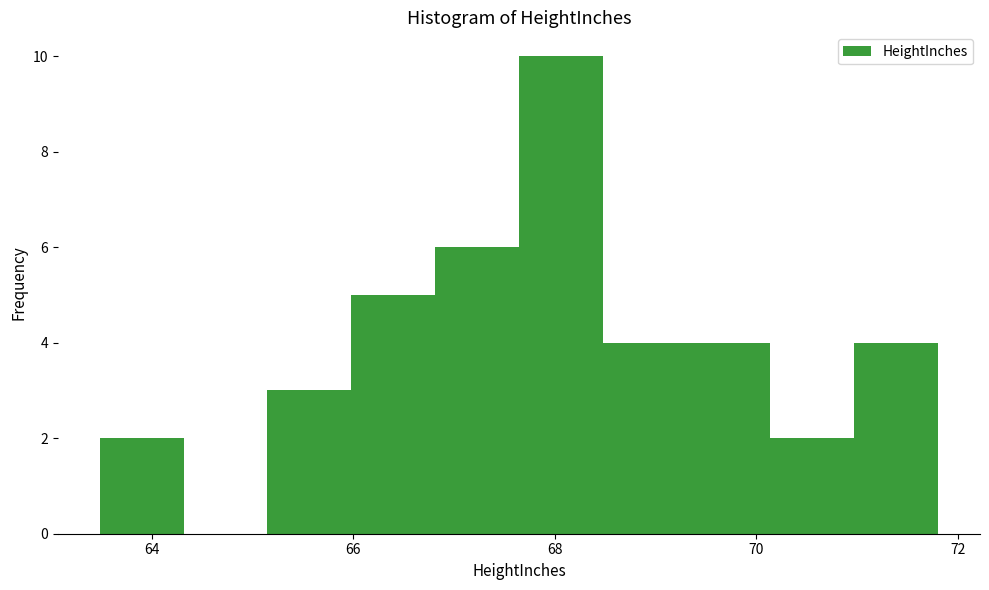

How tall is the bar that spans 67.6 to 68.4 on the x-axis? Neither the bar edges nor the heights are printed on the chart, so give them approximately, as read against the axes.

10